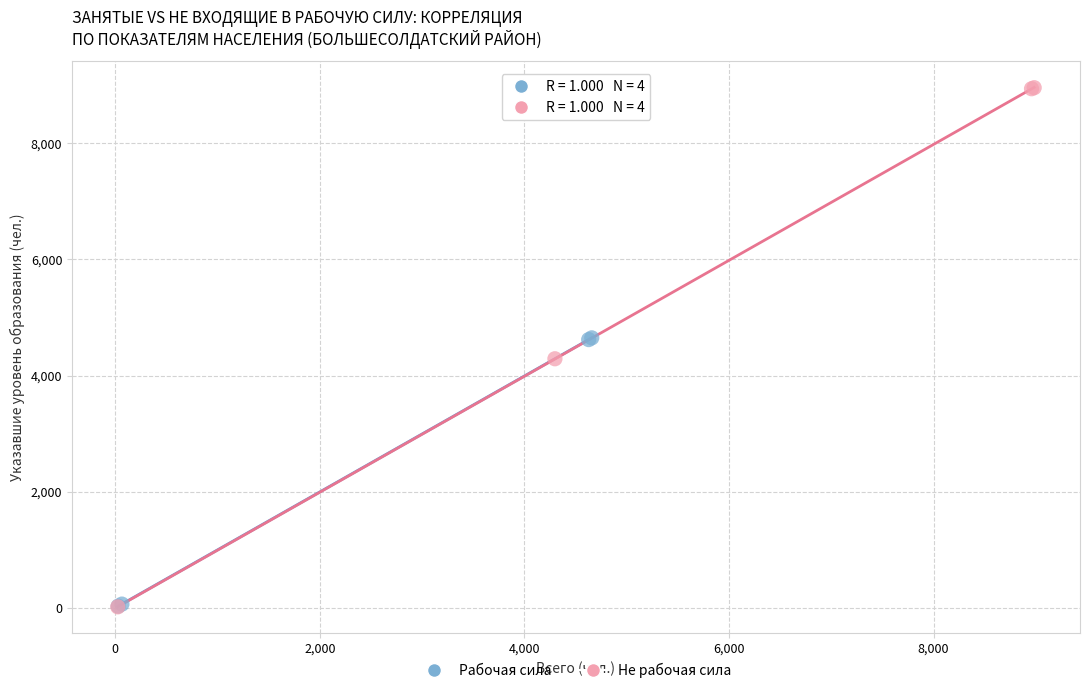

Which series reaches the maximum Y coordinate?

Не рабочая сила